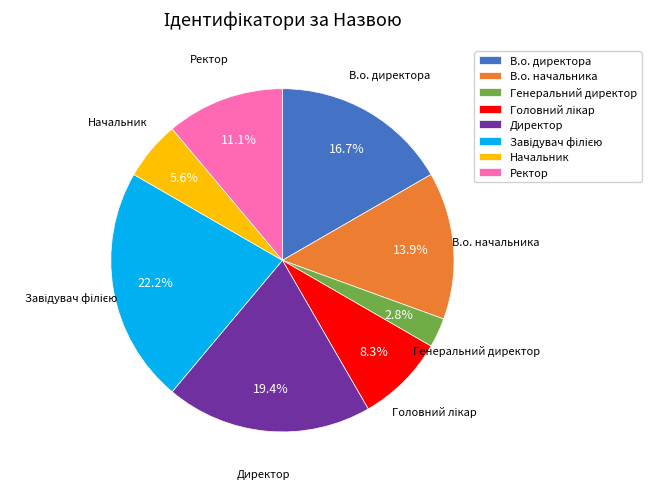

What percentage is NOT represented by В.о. директора?

83.3%